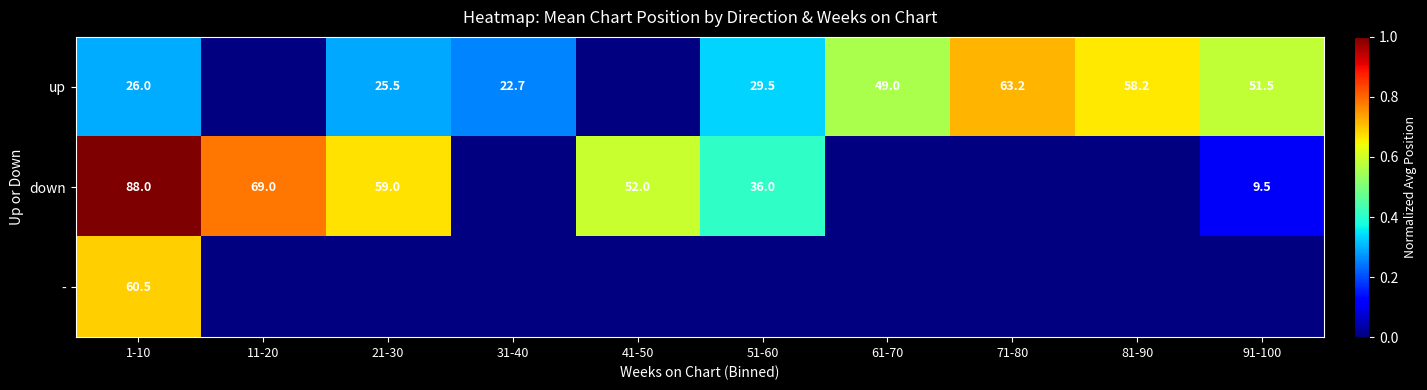

At how many categories does at least one series exceed 0?

10